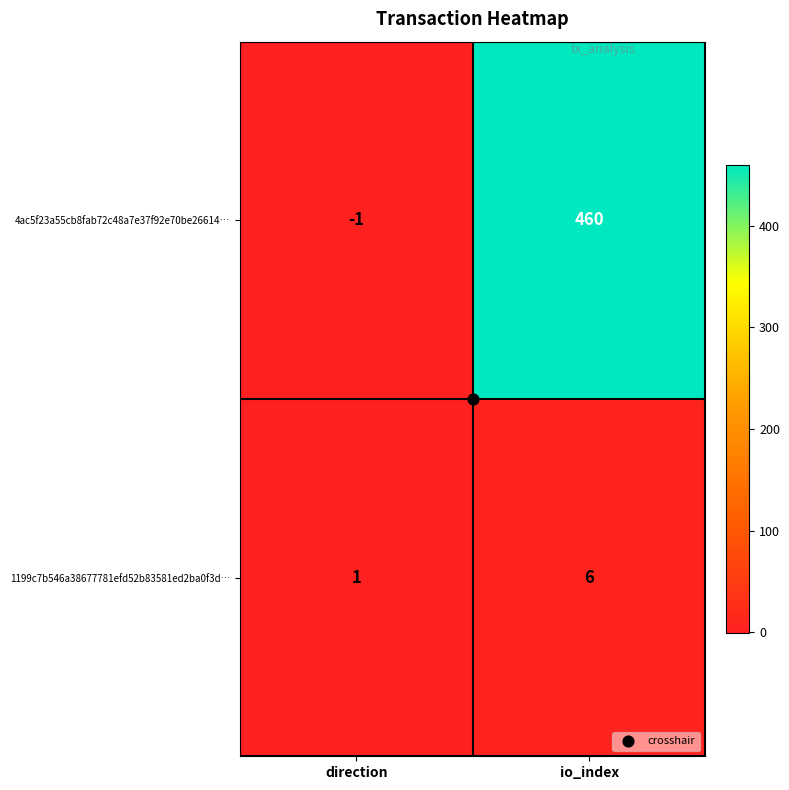

What is the difference between the highest and lowest values at io_index?

454